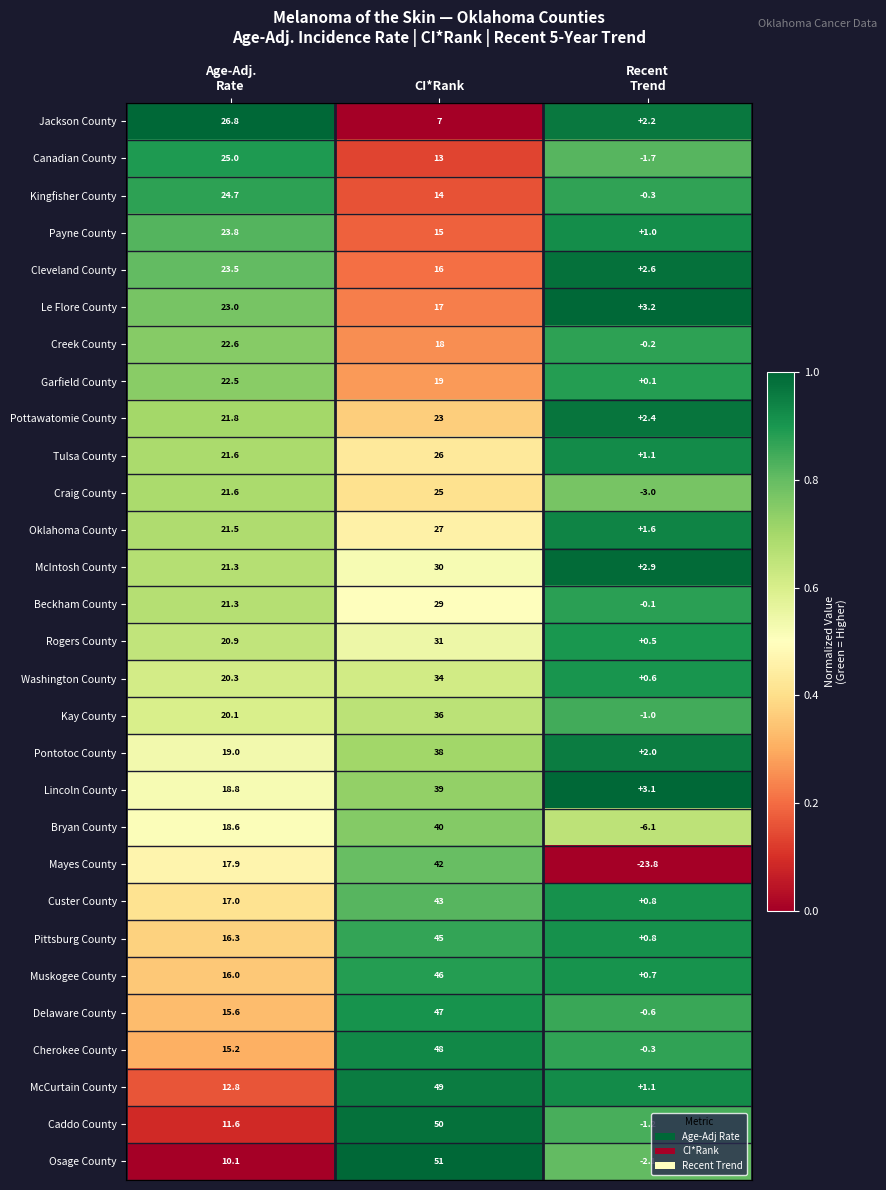

What is the approximate value of Creek County at CI*Rank?

18.0